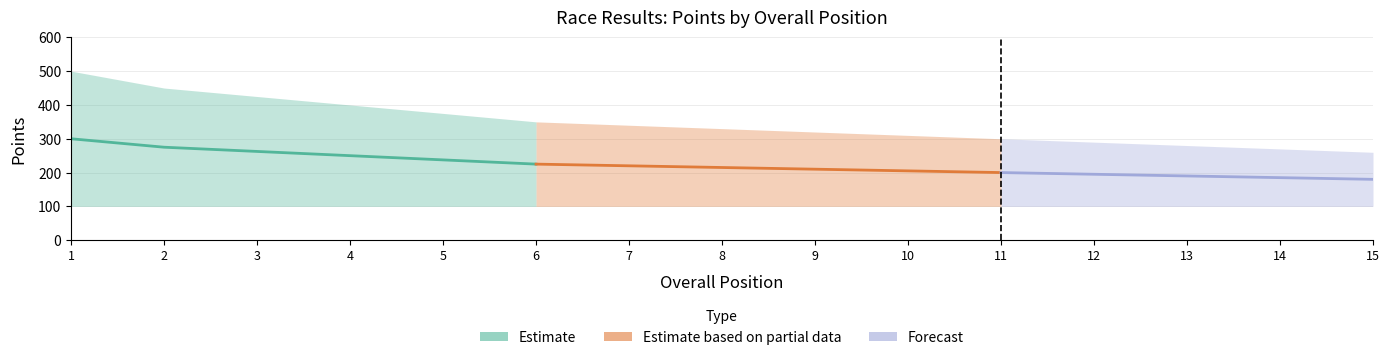

At which label is Total Points closest to 380?

5